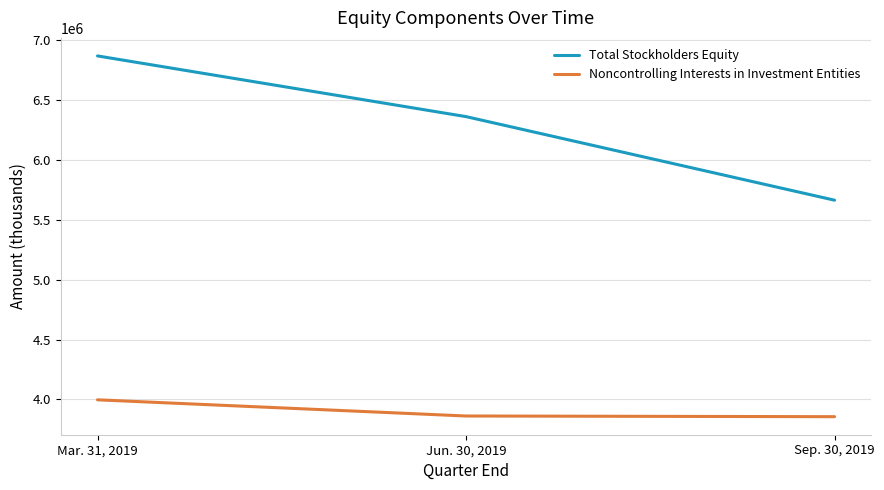

Which label corresponds to the largest value in the chart?

Mar. 31, 2019